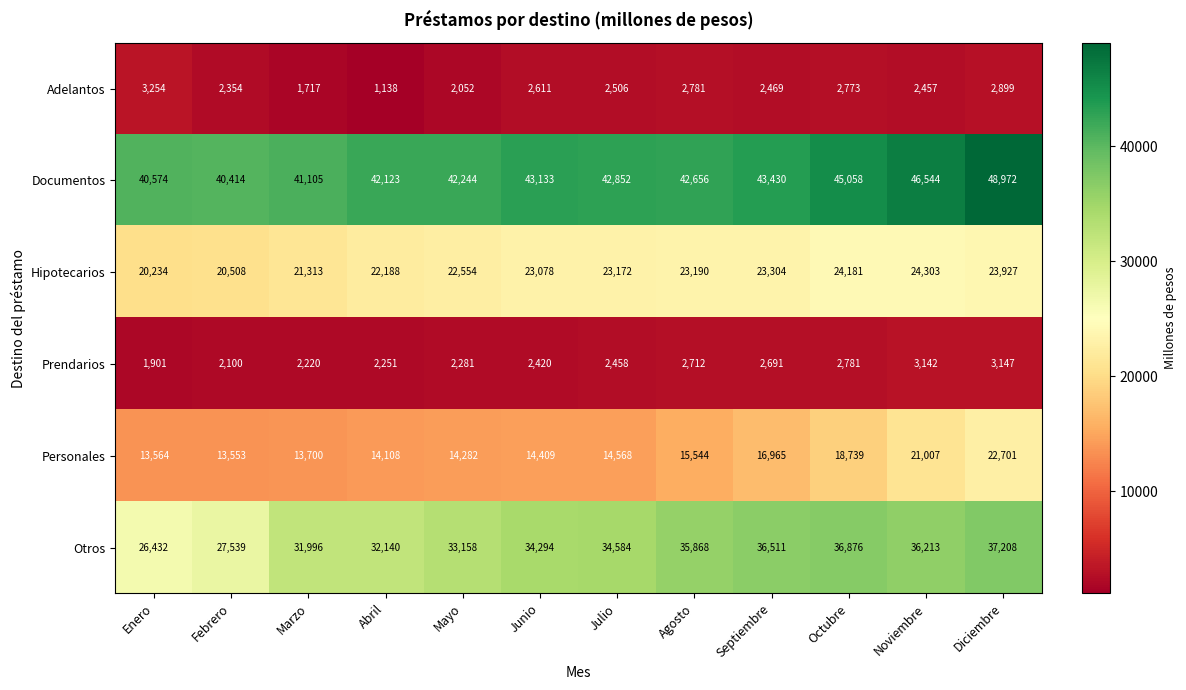

What is the difference between the Documentos values at Enero and Mayo?

1670